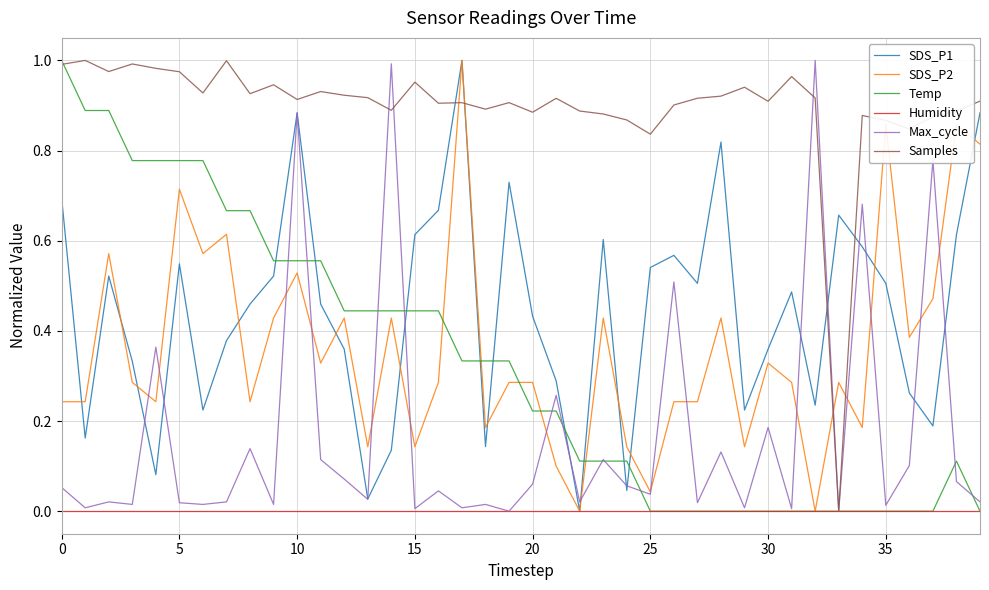

Which series has the largest total across all categories?

Samples